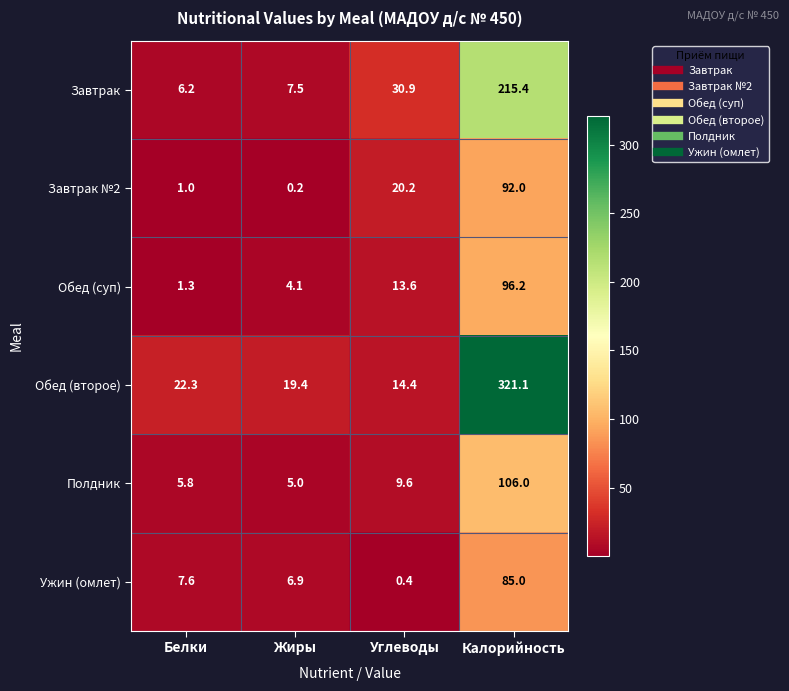

What value does the Обед (второе) series have at Жиры?

19.4